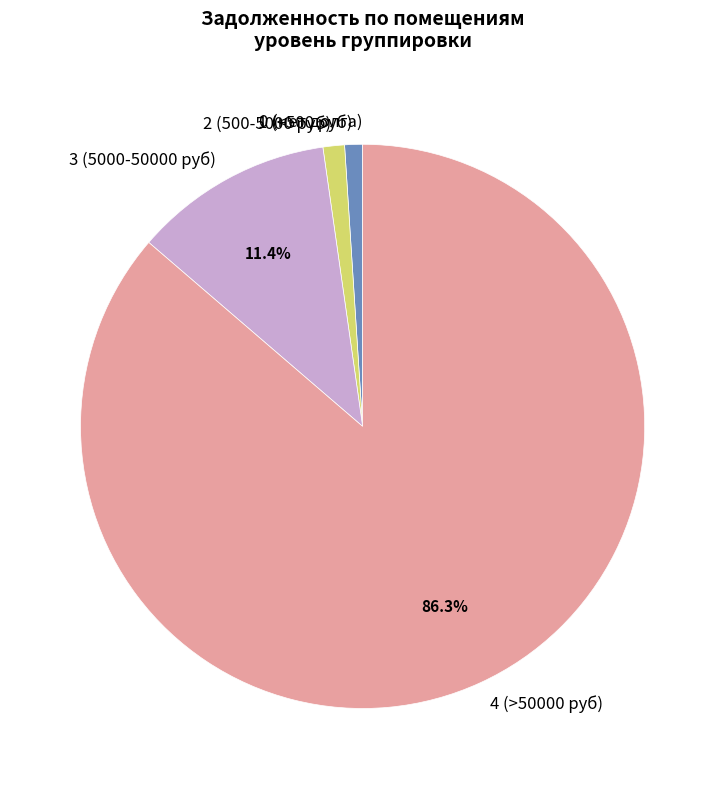

Is the sum of 3 (5000-50000 руб) and 4 (>50000 руб) greater than half?

Yes